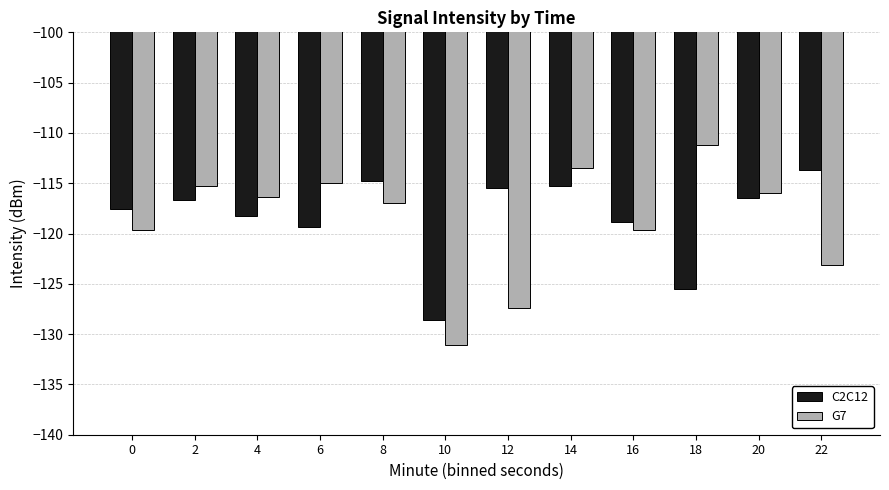

Which category has the lowest value in the C2C12 series?

10